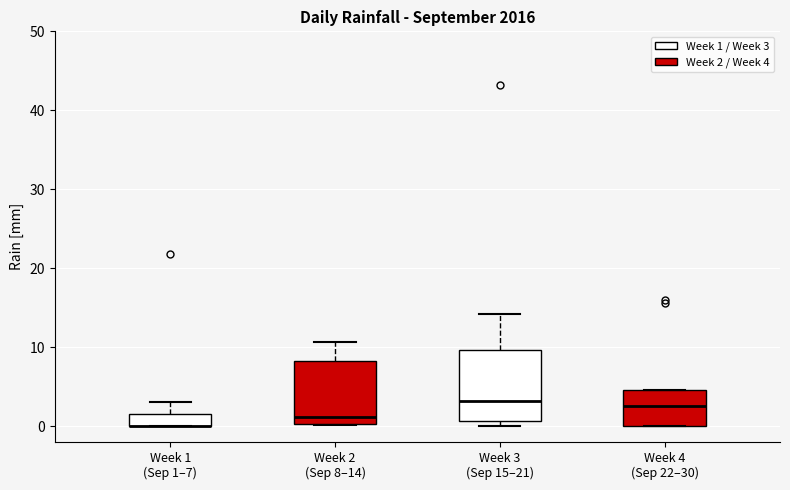

Reading left to right, transcribe this box plot: for each box, give where its median line is, the range the box spans, and where its two whiskers end, as read against the y-axis. The values are not printed on the chart, so give them approximately, as read against the axis.

Week 1 (Sep 1–7): median 0 (drawn on the box's lower edge), box 0 to 2, whiskers 0 to 3
Week 2 (Sep 8–14): median 1, box 0 to 8, whiskers 0 to 11
Week 3 (Sep 15–21): median 3, box 1 to 10, whiskers 0 to 14
Week 4 (Sep 22–30): median 3, box 0 to 5, whiskers 0 to 5